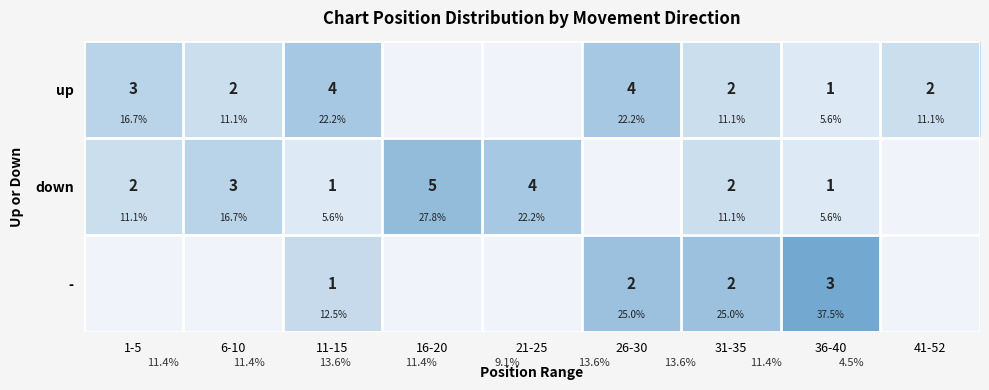

The - series shows 0.0 at 6-10. True or false?

True